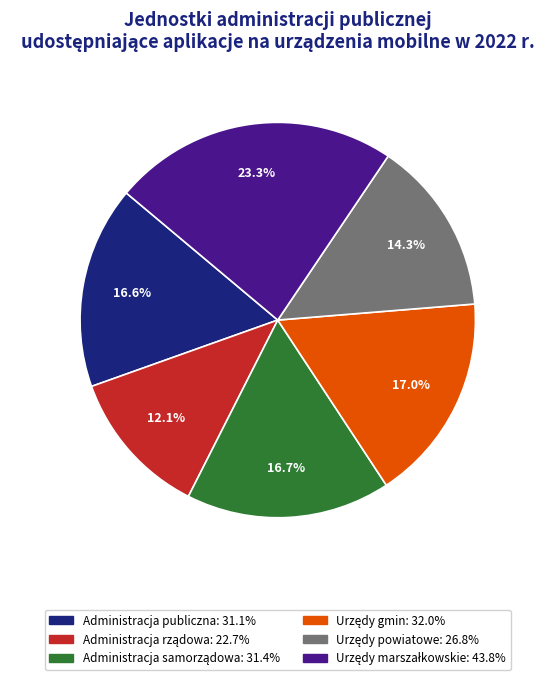

Is there a majority slice in this chart?

No